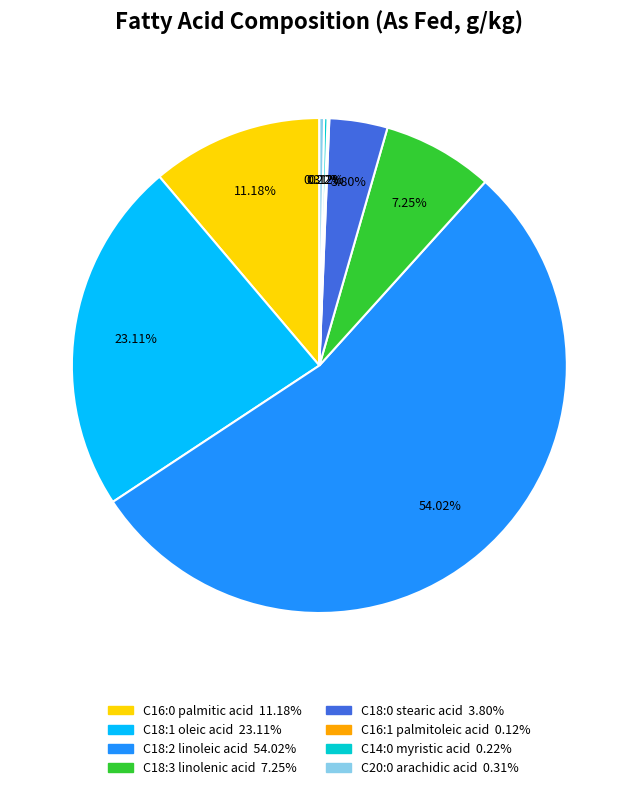

Approximately how many times larger is the value at C18:1 oleic acid compared to C16:0 palmitic acid?

2.1